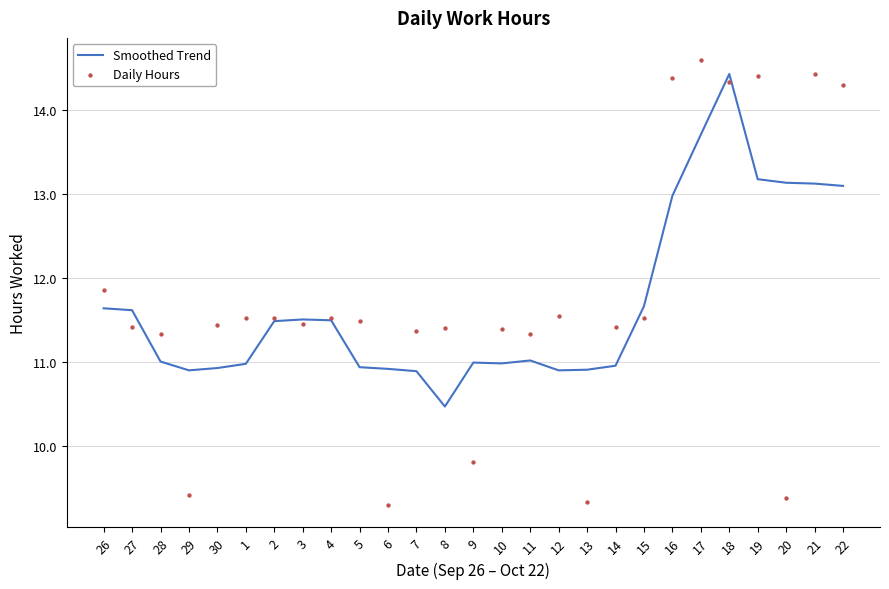

Is the value of Daily Hours at 12 greater than the value of Smoothed Trend at 16?

No